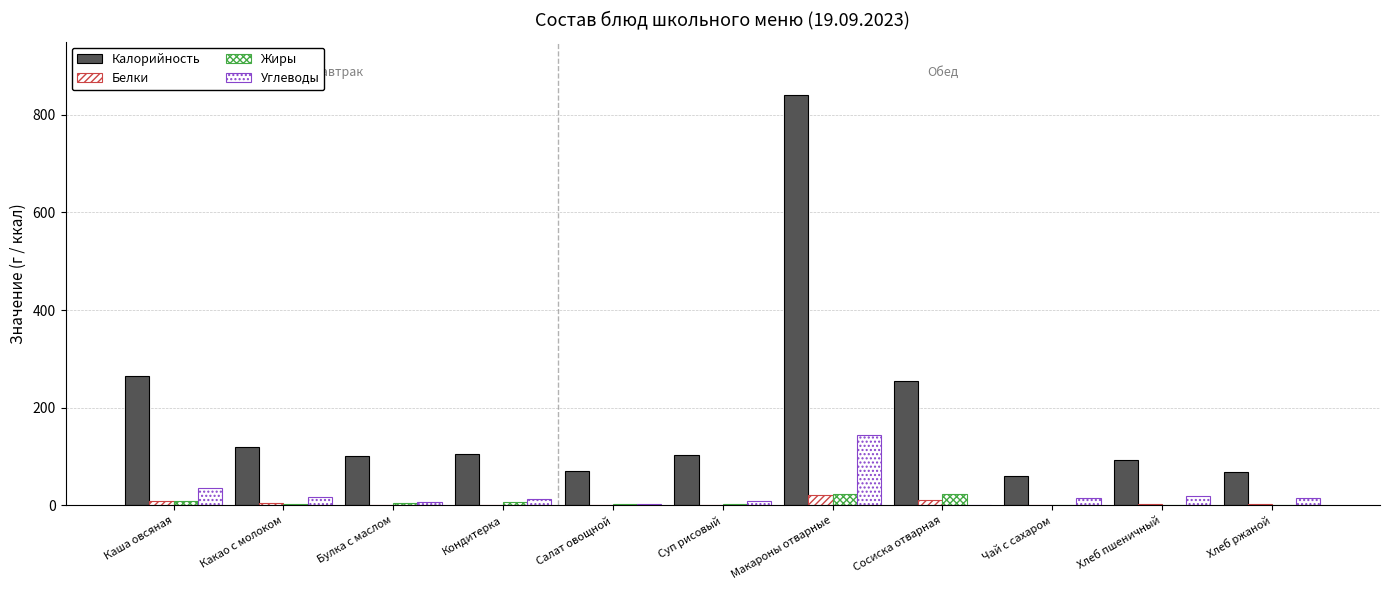

What is the label of the 10th bar from the right?

Какао с молоком